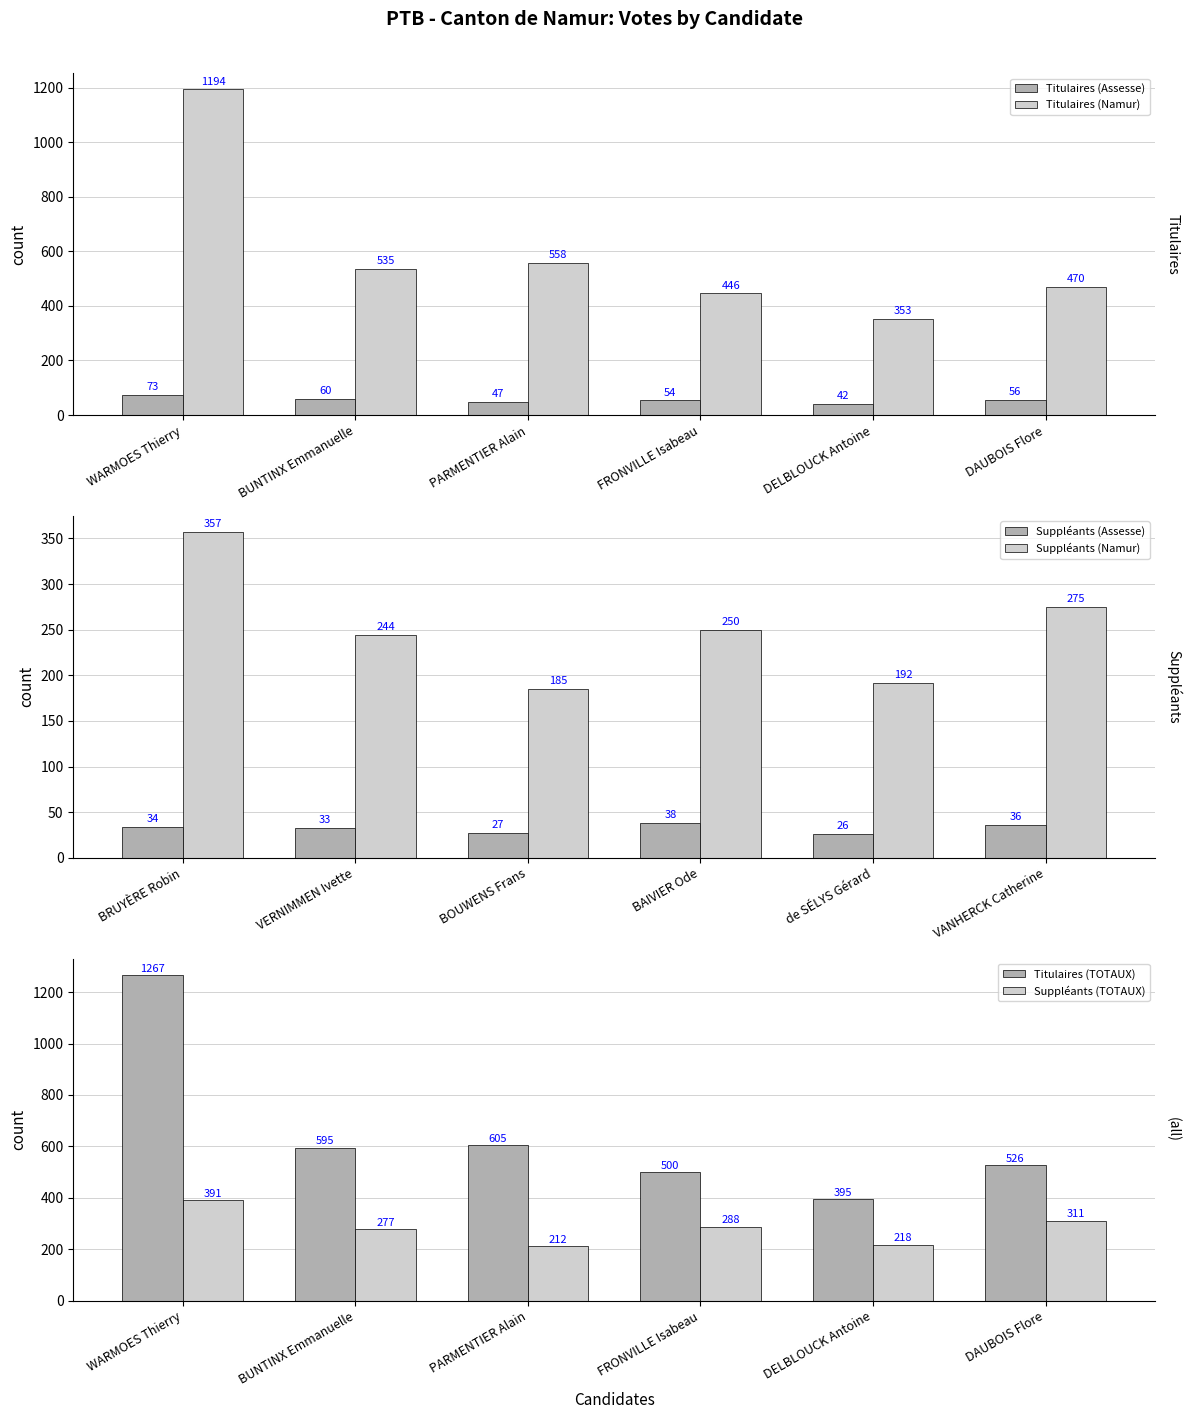

Which series has the largest total across all categories?

Titulaires (TOTAUX)